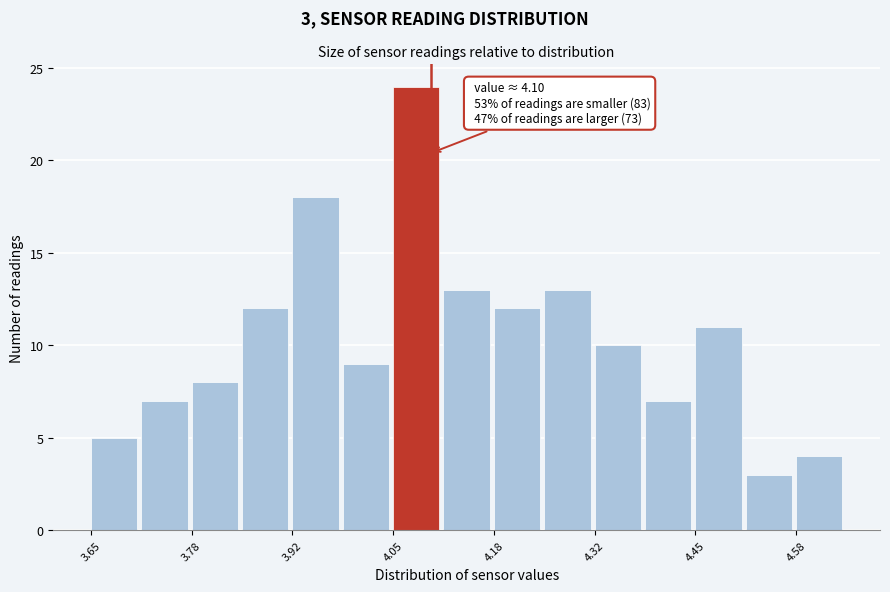

Read against the x-axis, roughly where is the centre of the tallest bar?

4.08